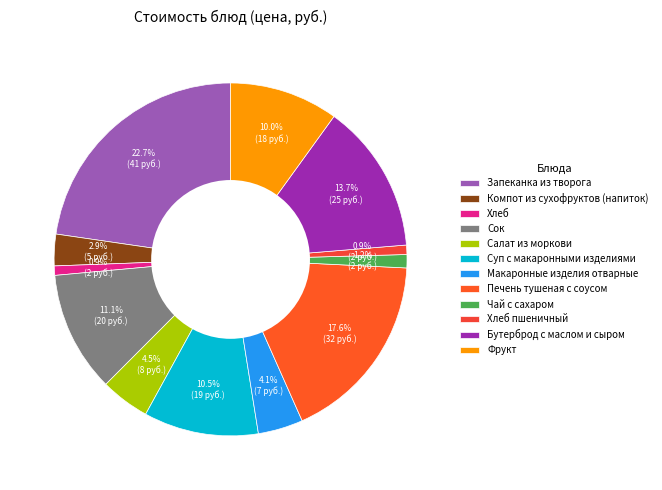

How much of the chart is everything except Компот из сухофруктов (напиток)?

97.1%